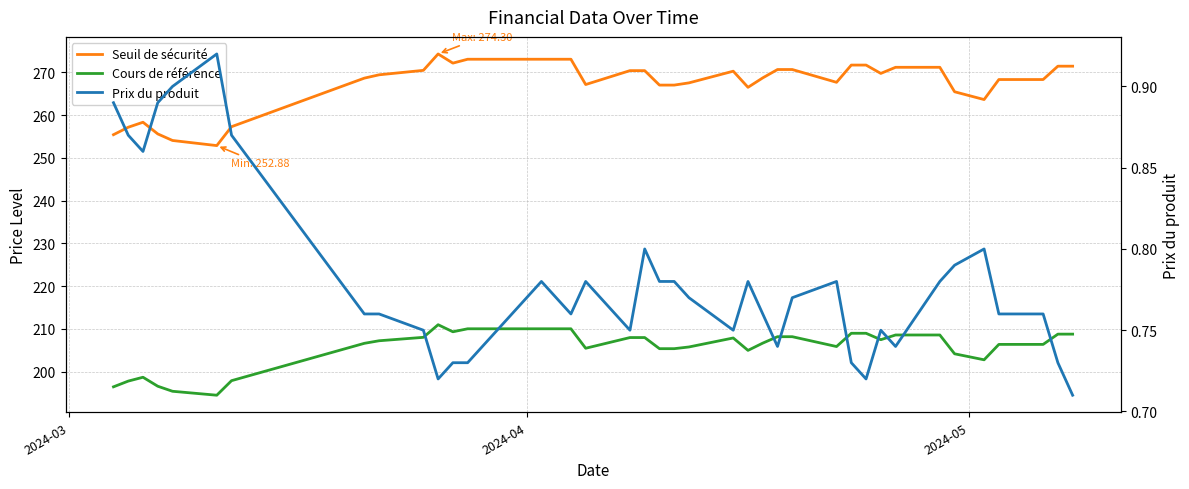

True or false: Prix du produit and Seuil de sécurité cross at least once.

False